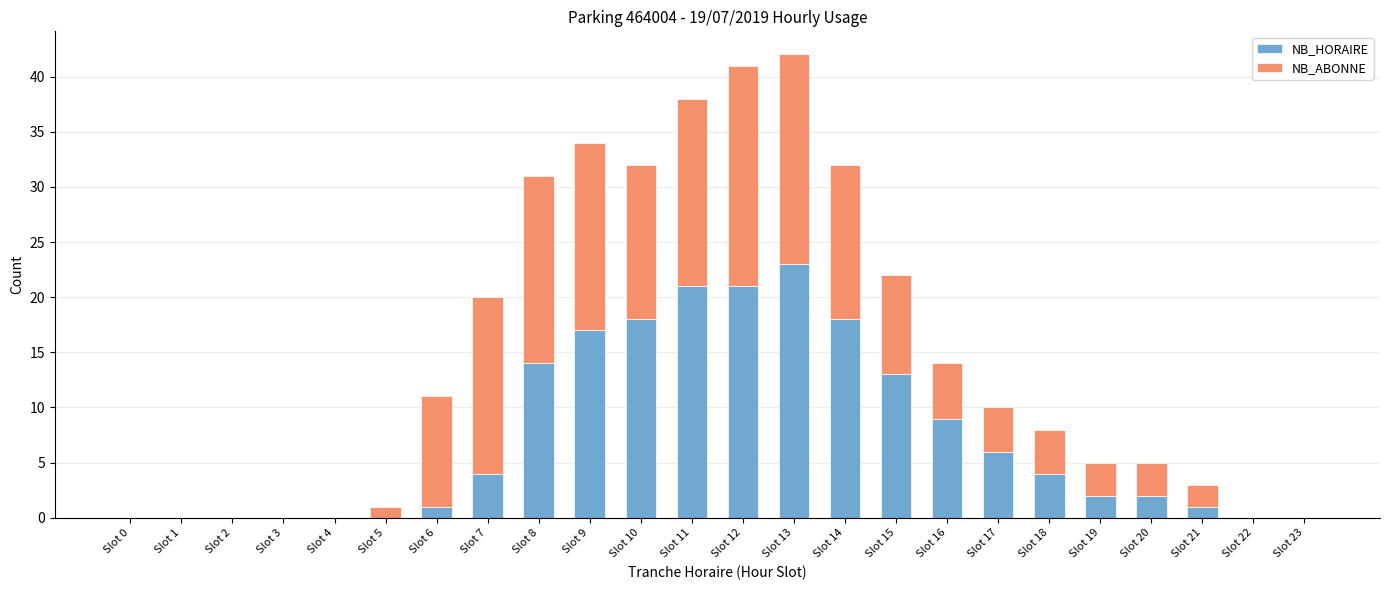

The NB_HORAIRE series shows 26 at Slot 9. True or false?

False